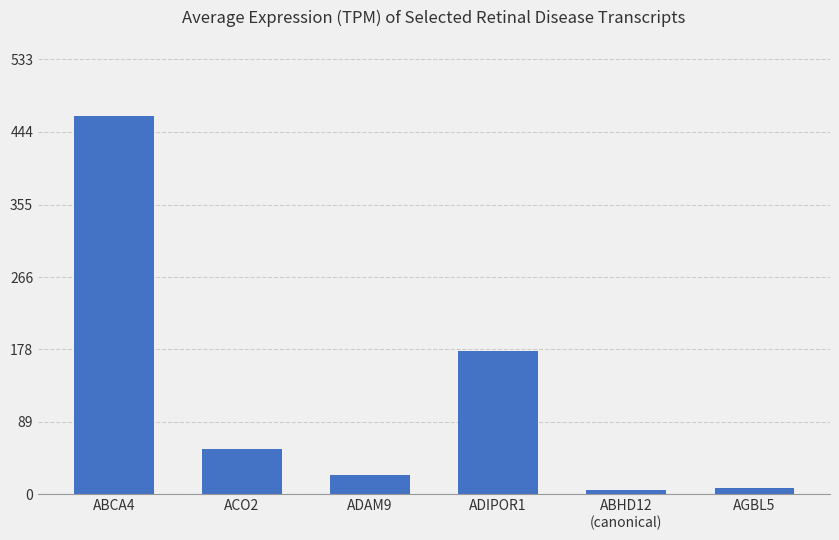

Approximately how many times larger is the value at ACO2 compared to AGBL5?

6.7